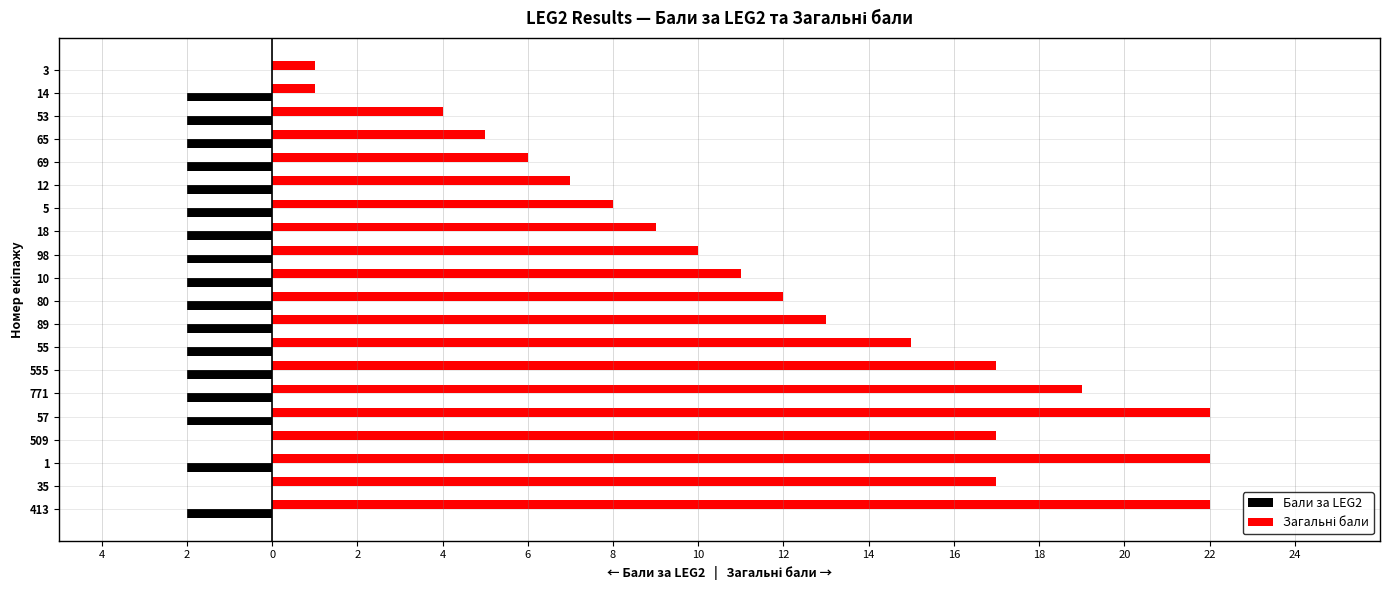

List the series in order of their overall mean, lowest first.

Бали за LEG2, Загальні бали